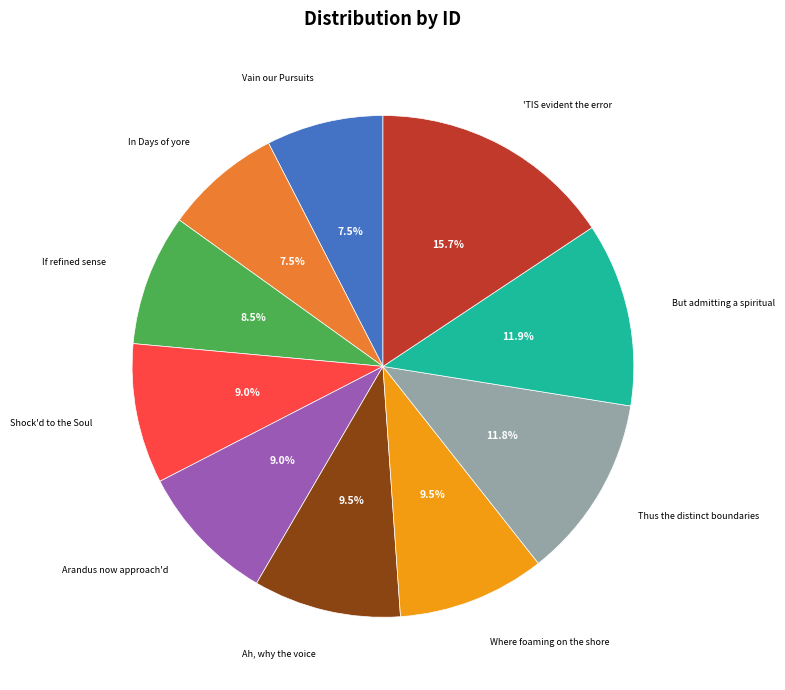

Is there any slice that represents more than half of the pie?

No